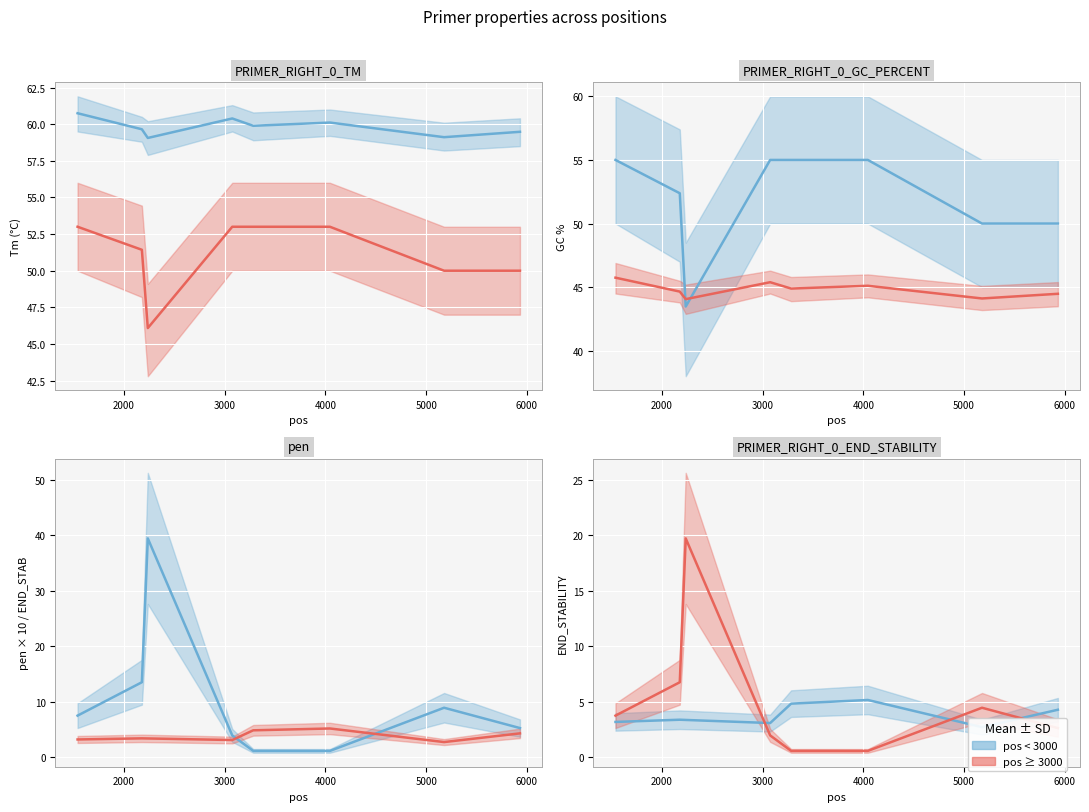

What is the value of the pos < 3000 point at the 5th from the left?

4.8